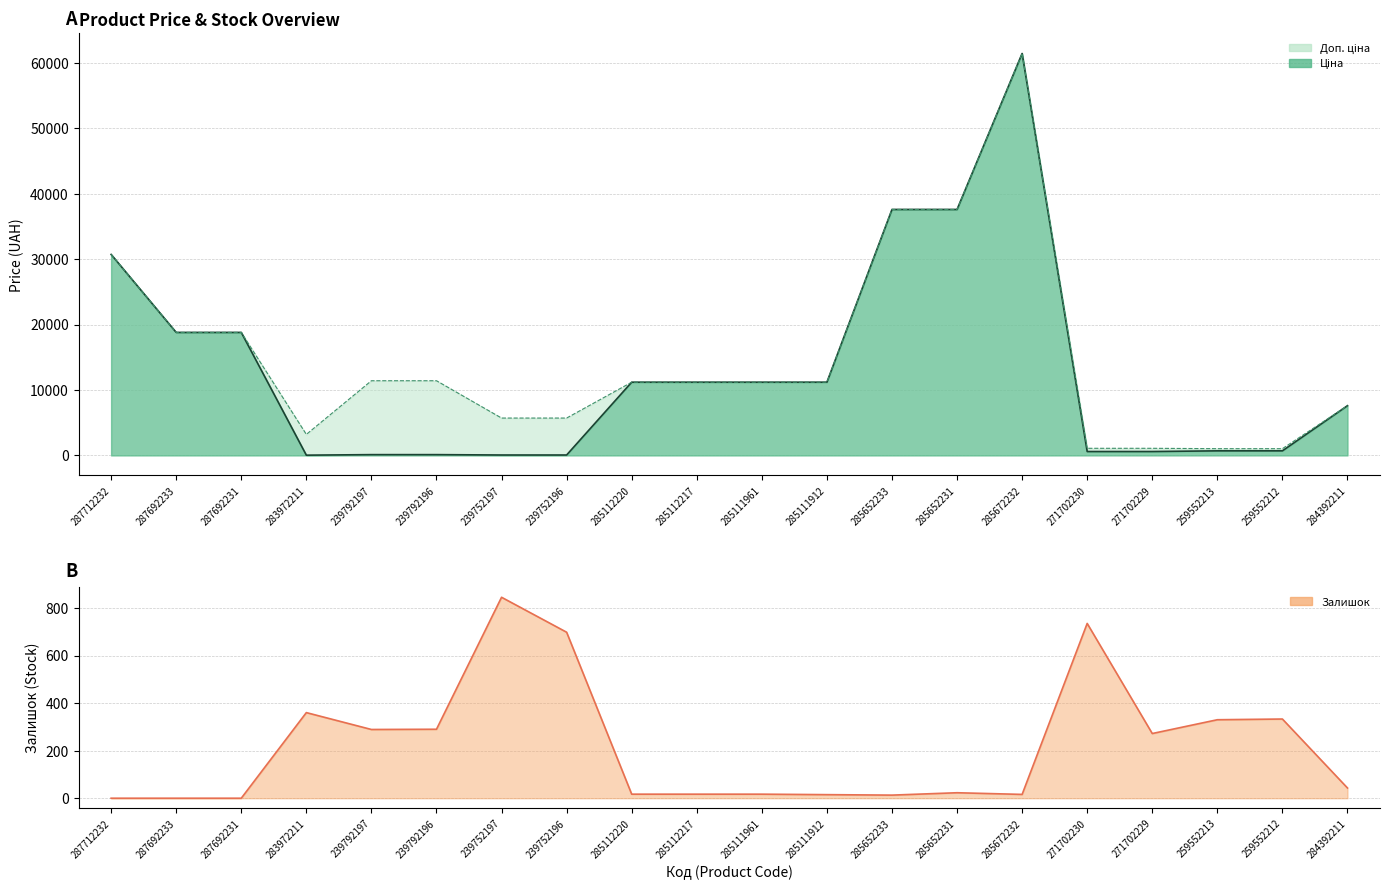

The value of Залишок at 271702229 is 272.0. True or false?

True